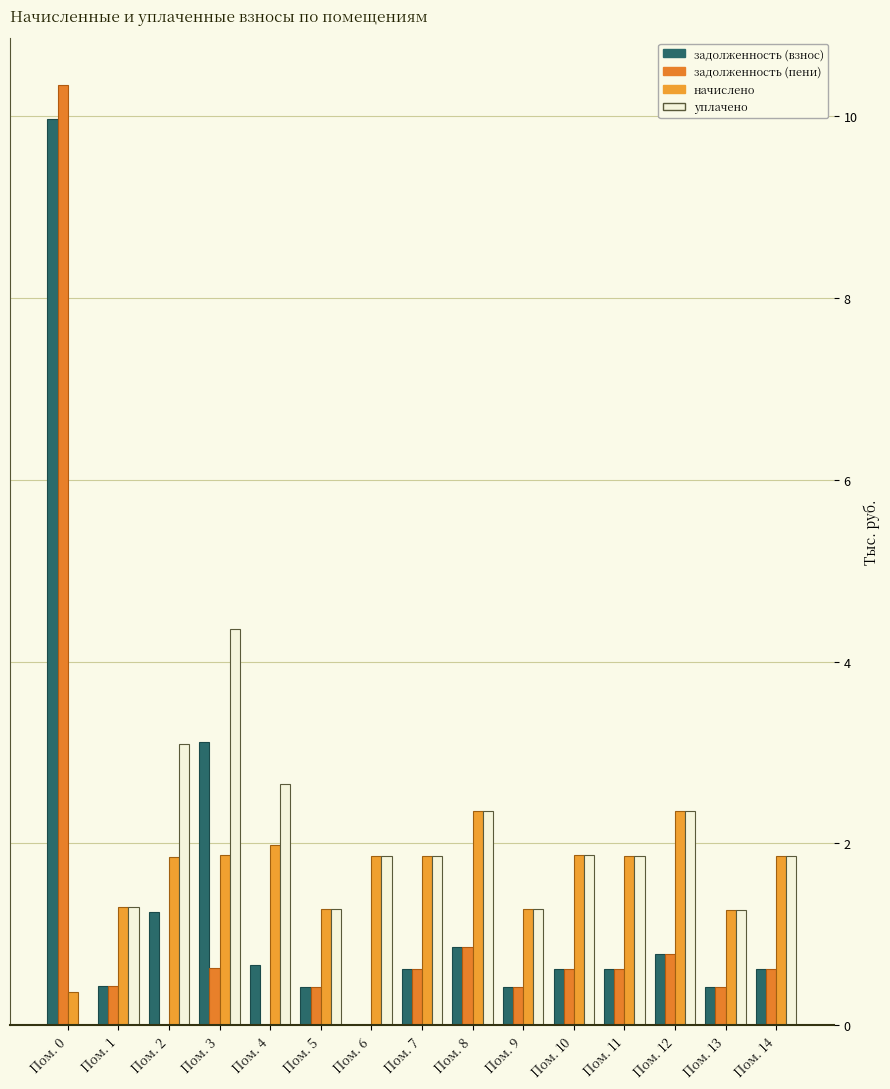

How many groups of bars are there?

15